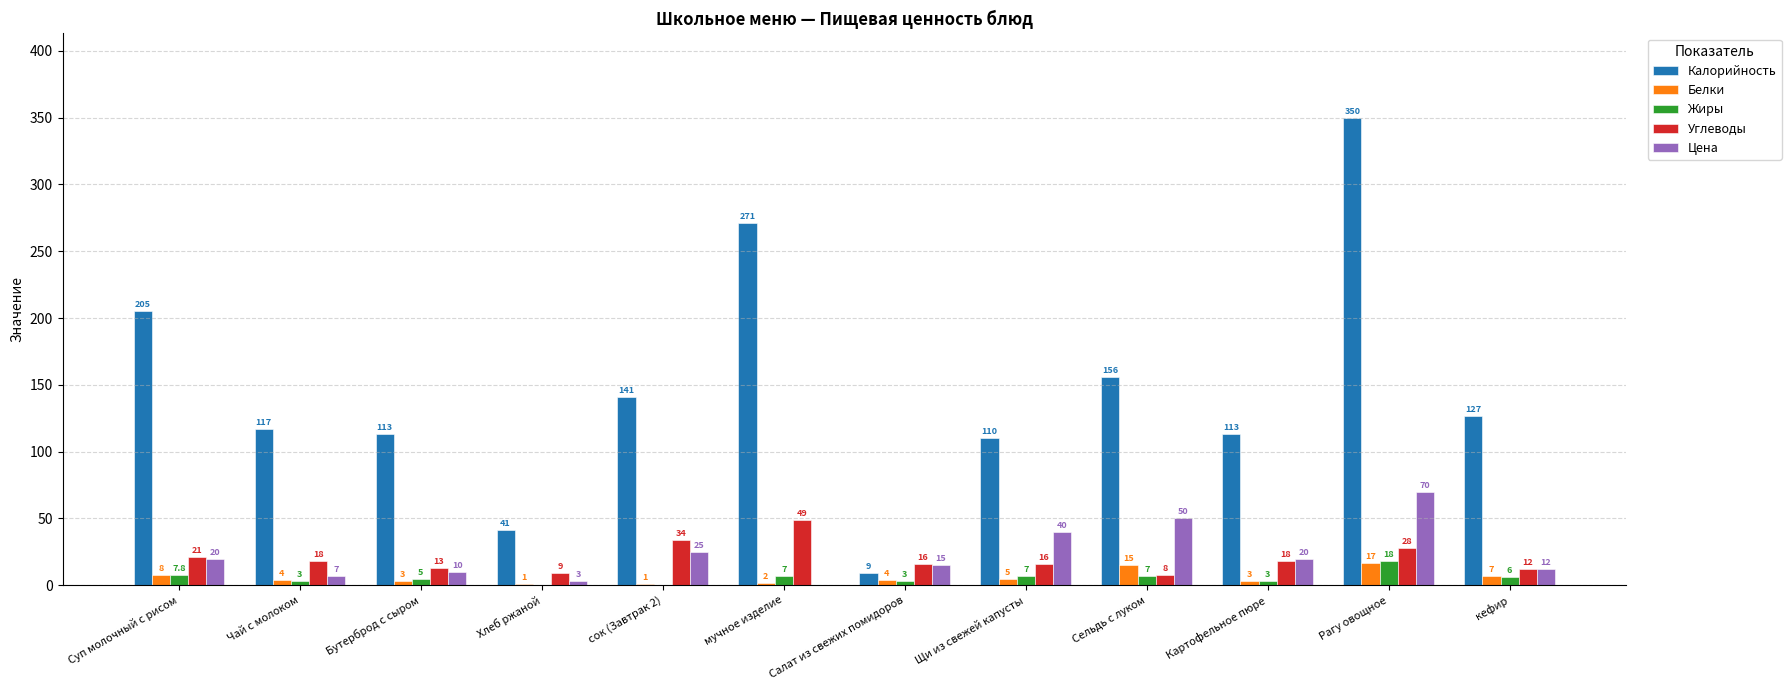

Read the Белки value at Сельдь с луком.

15.0